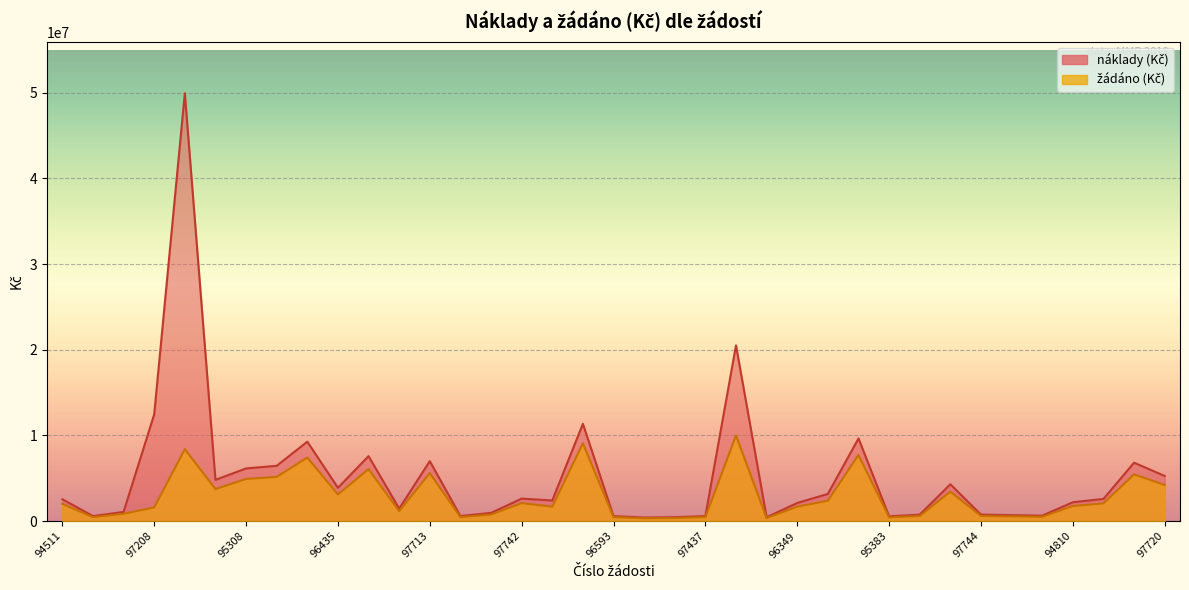

Is the value of žádáno (Kč) at 95890 greater than the value of náklady (Kč) at 97437?

Yes